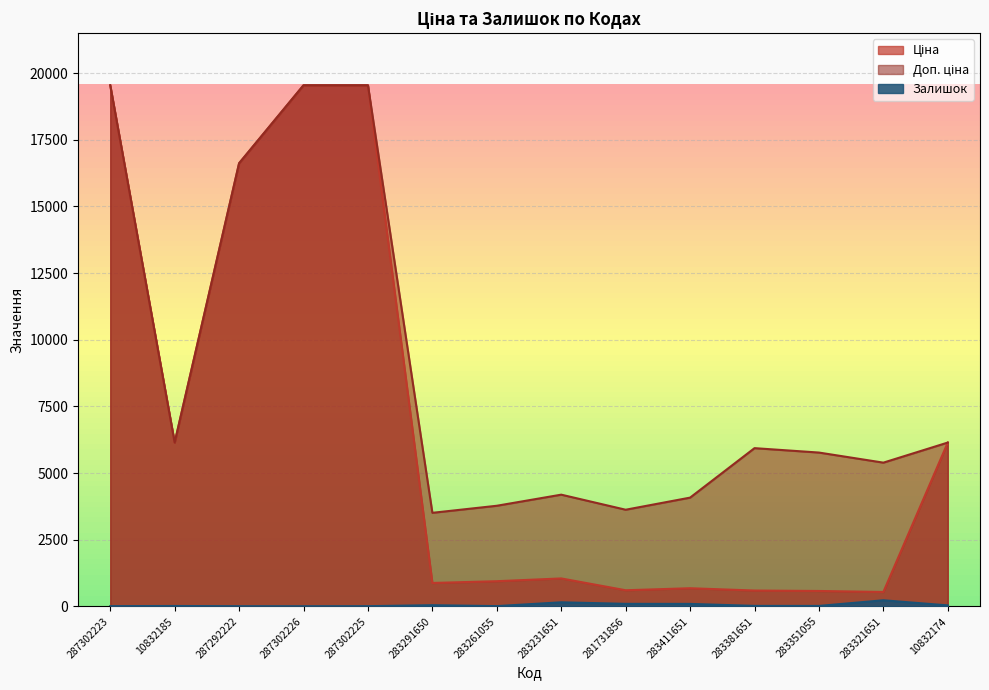

What is the difference between the maximum and minimum values in the Ціна series?

19003.7